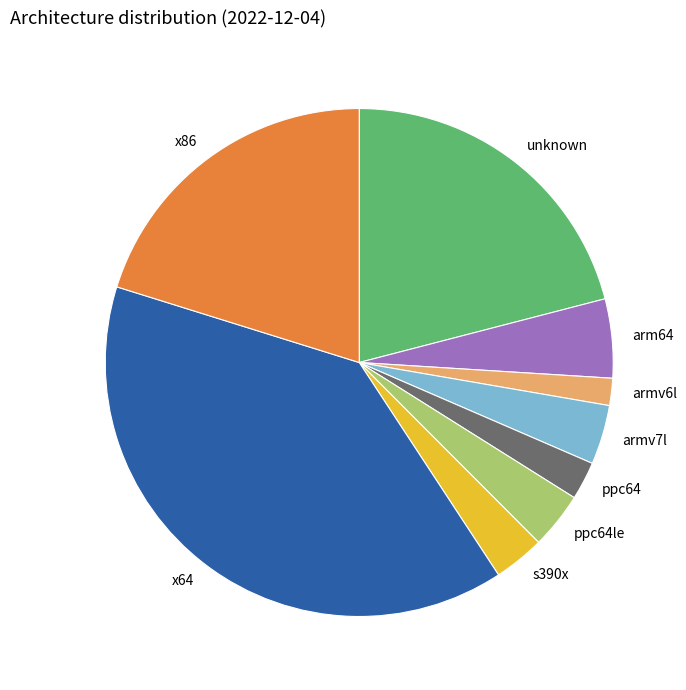

Which slice is the largest?

x64